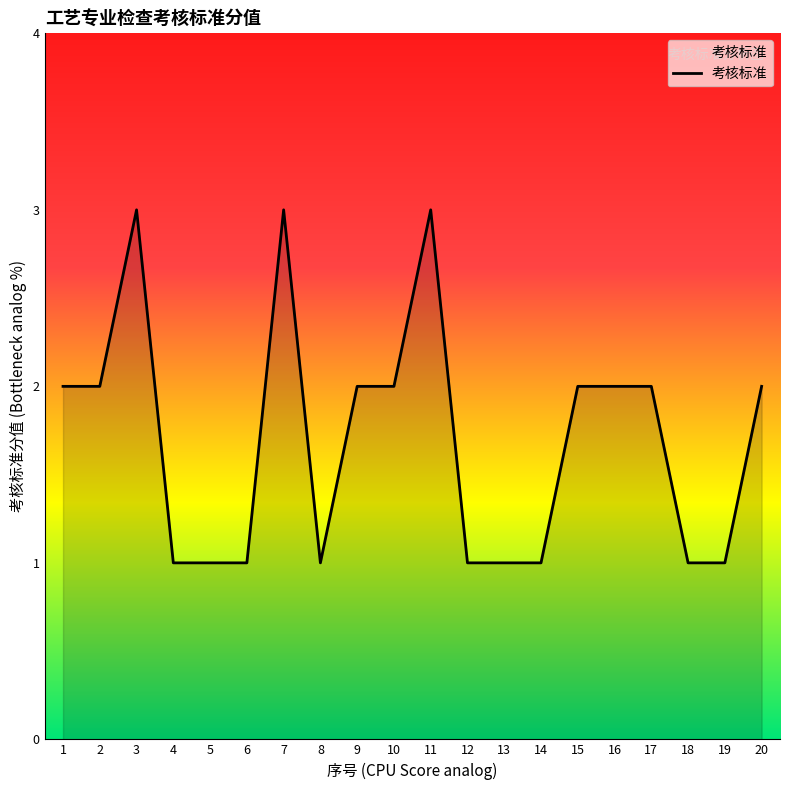

The value at 15 is 3. True or false?

False